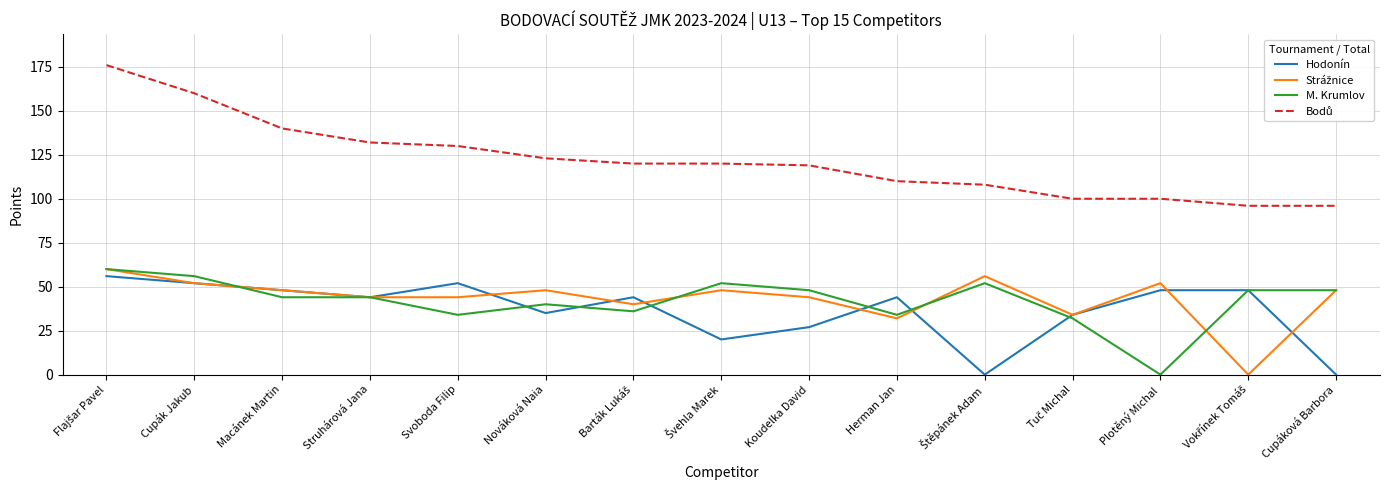

Is the value of Hodonín at Cupák Jakub greater than the value of M. Krumlov at Plotěný Michal?

Yes